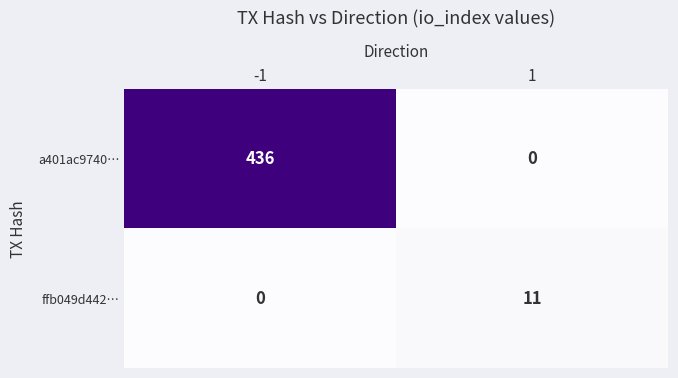

How many categories are shown in the chart?

2